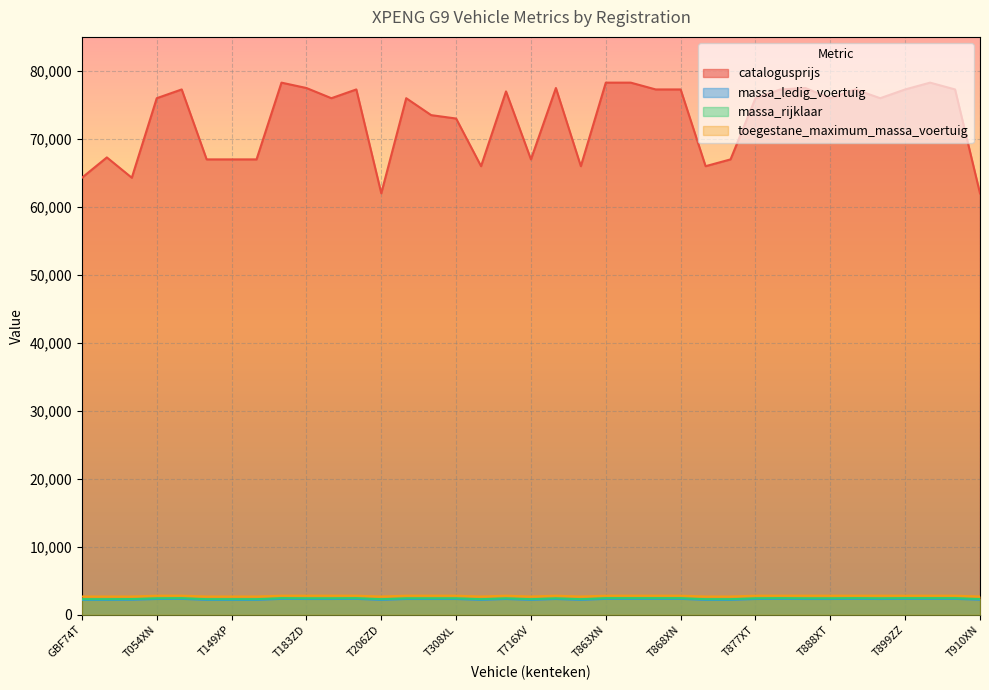

In massa_rijklaar, how many points are higher than both neighbors (excluding endpoints)?

7